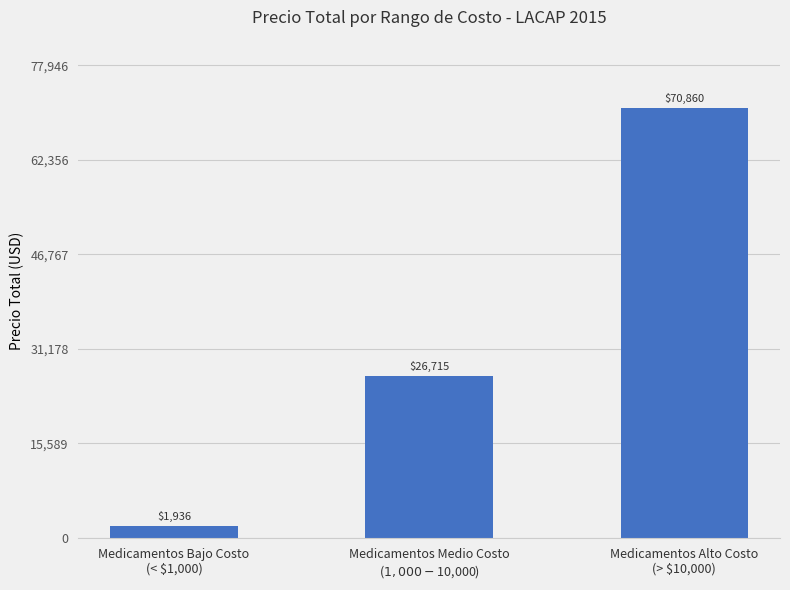

What is the value of the 3rd bar from the left?

70860.2